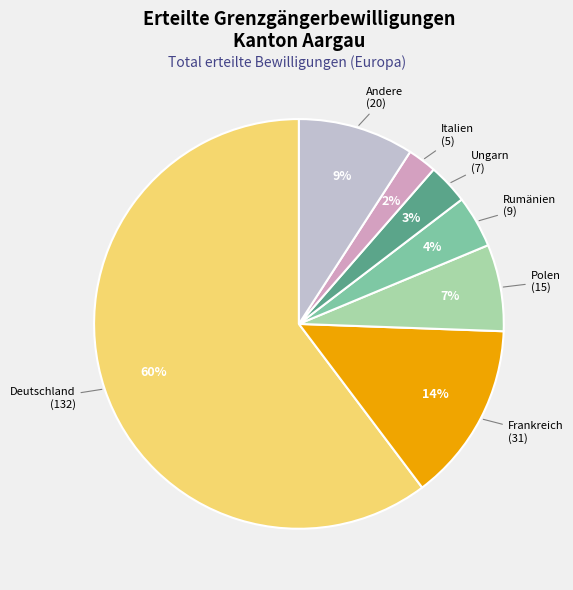

To the nearest percent, what is the average slice percentage?

14%